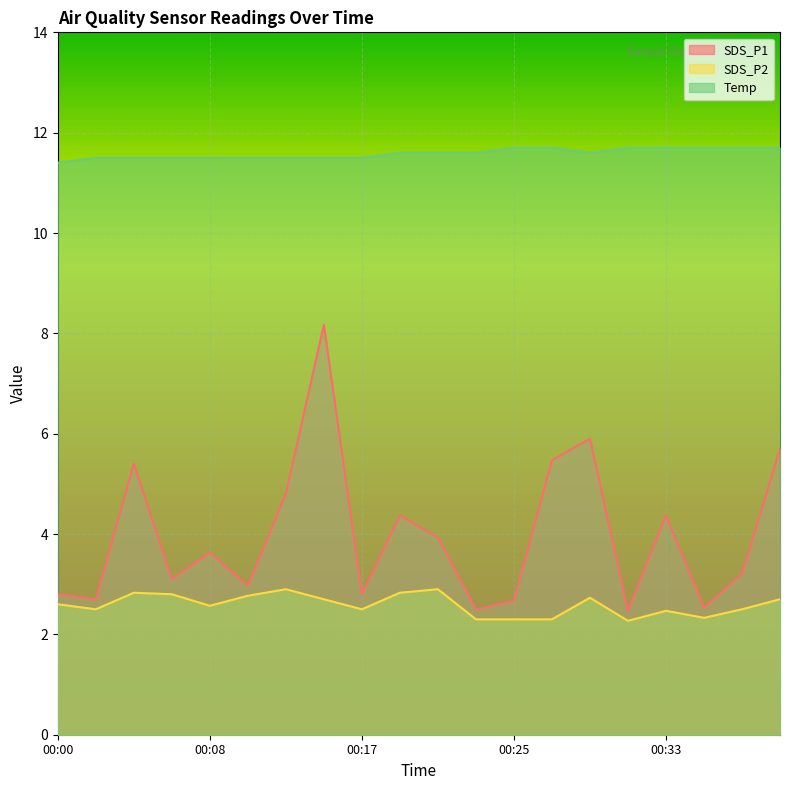

Read the SDS_P2 value at 00:04.

2.8